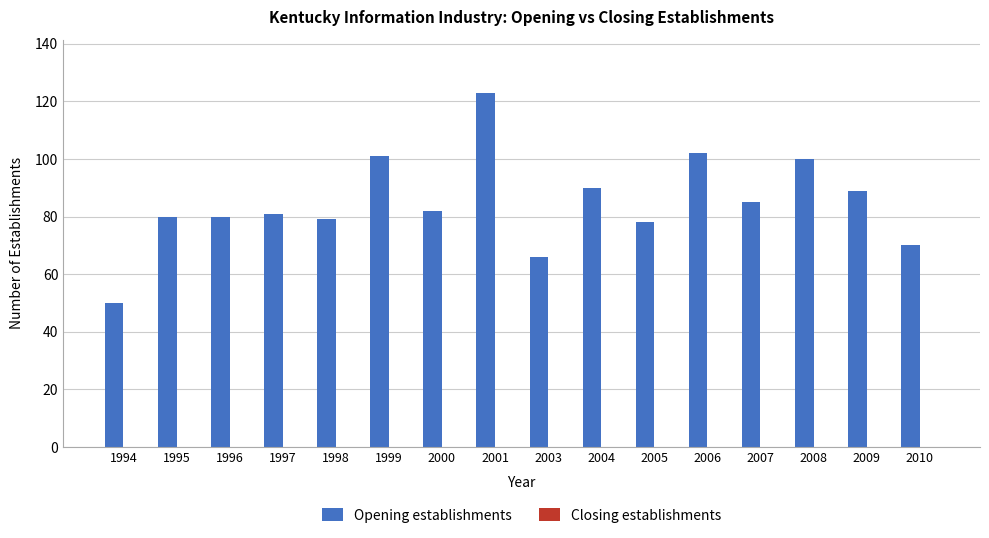

Which category has the lowest value across all series?

1994